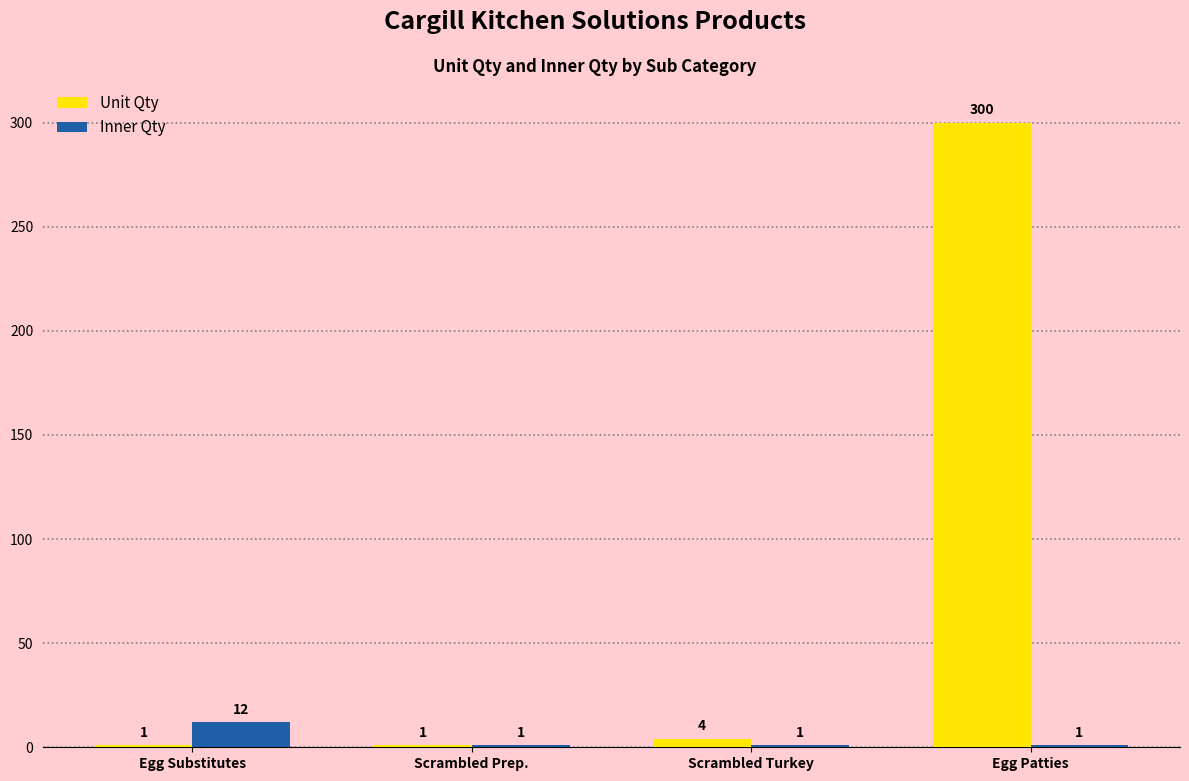

Are the bars grouped side by side (vs. stacked)?

Yes